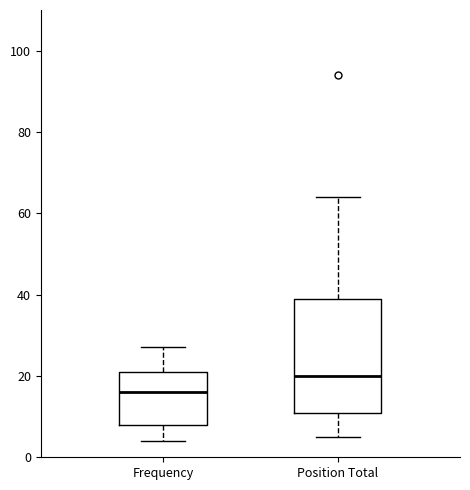

Which box is the tallest, from its lower edge to its upper edge?

Position Total